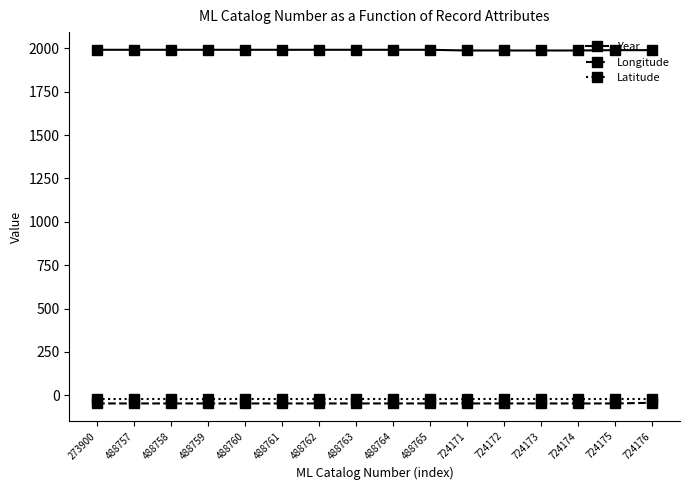

Which series has the largest total across all categories?

Year